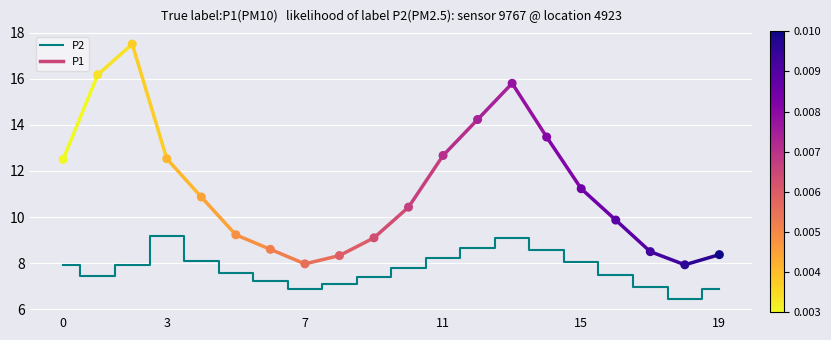

Is the value of P2 at 9 greater than the value of P1 at 0?

No